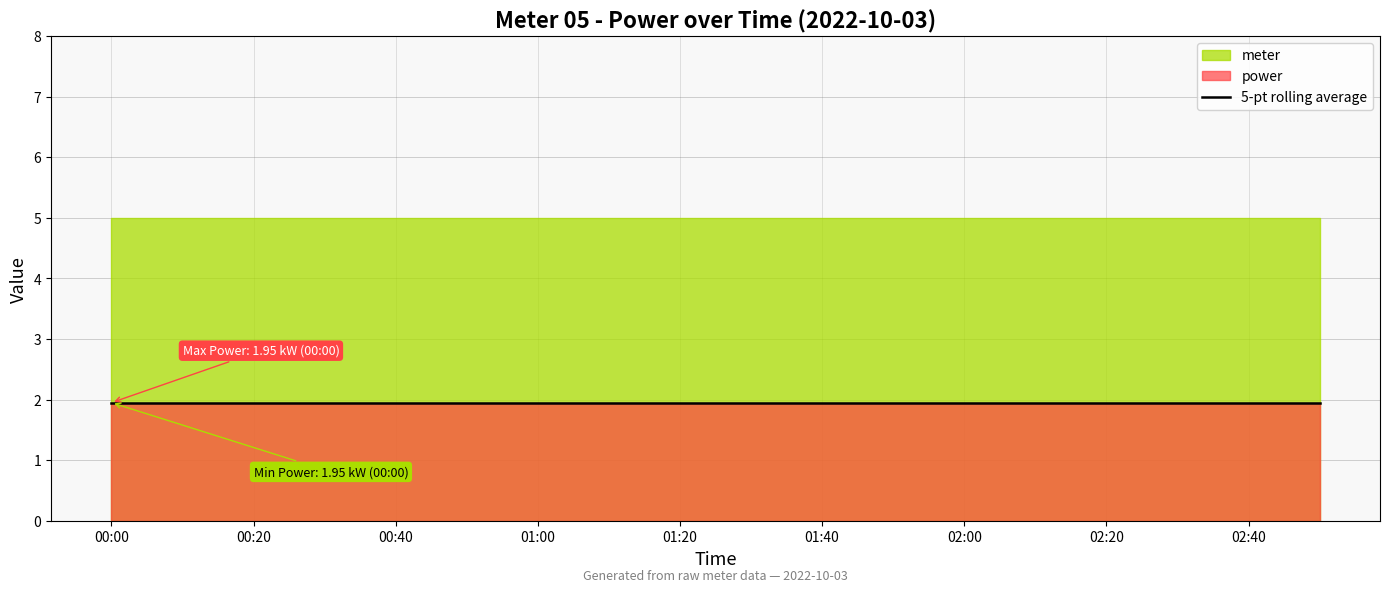

True or false: meter has more than 0 interior local peaks.

False